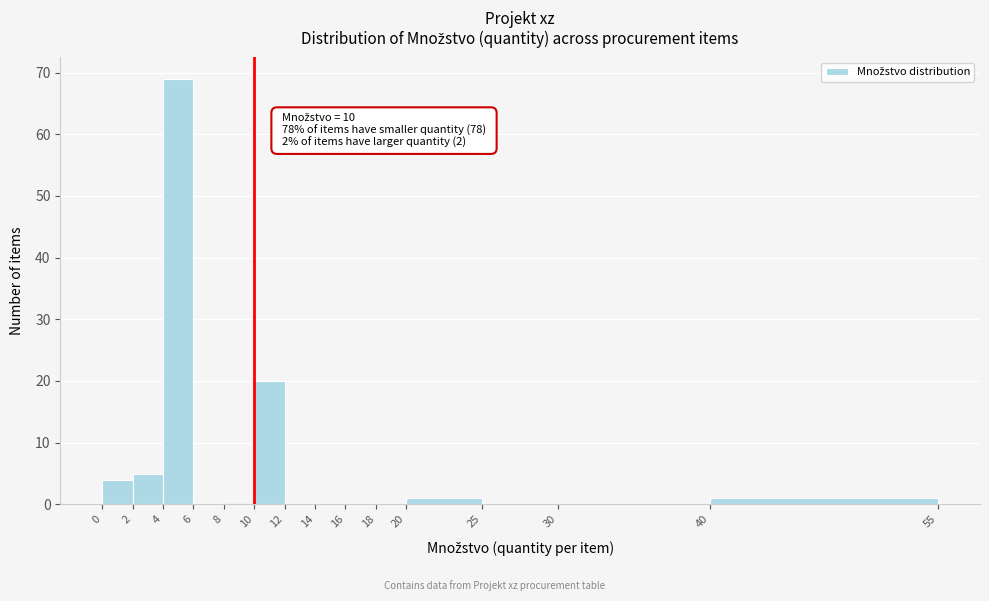

Which range on the x-axis has the tallest bar?

4 to 6